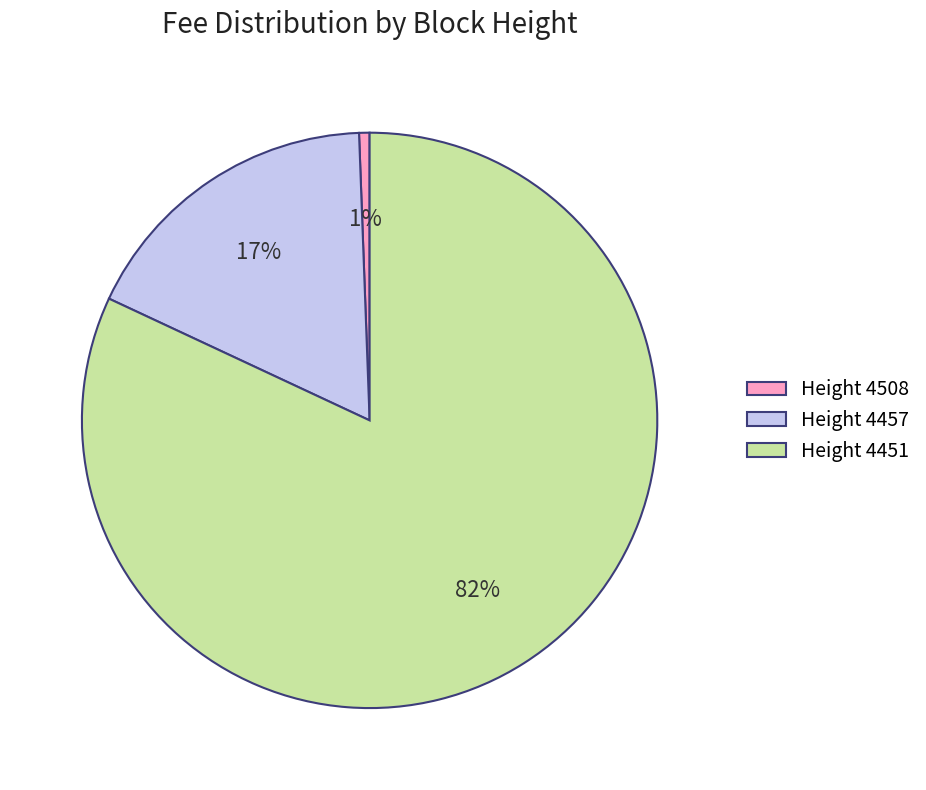

Which has a higher value, Height 4451 or Height 4508?

Height 4451